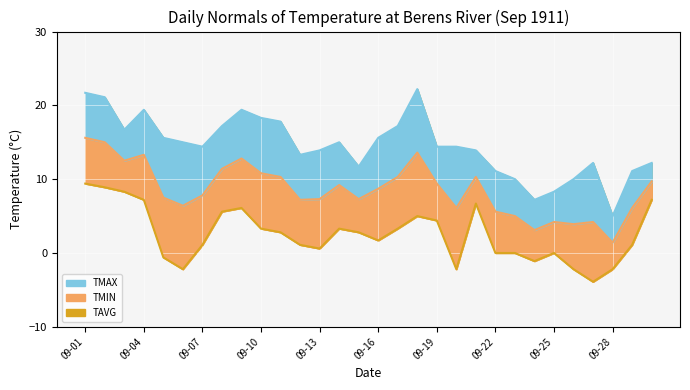

What is the difference between the highest and lowest values at 09-09?

13.3